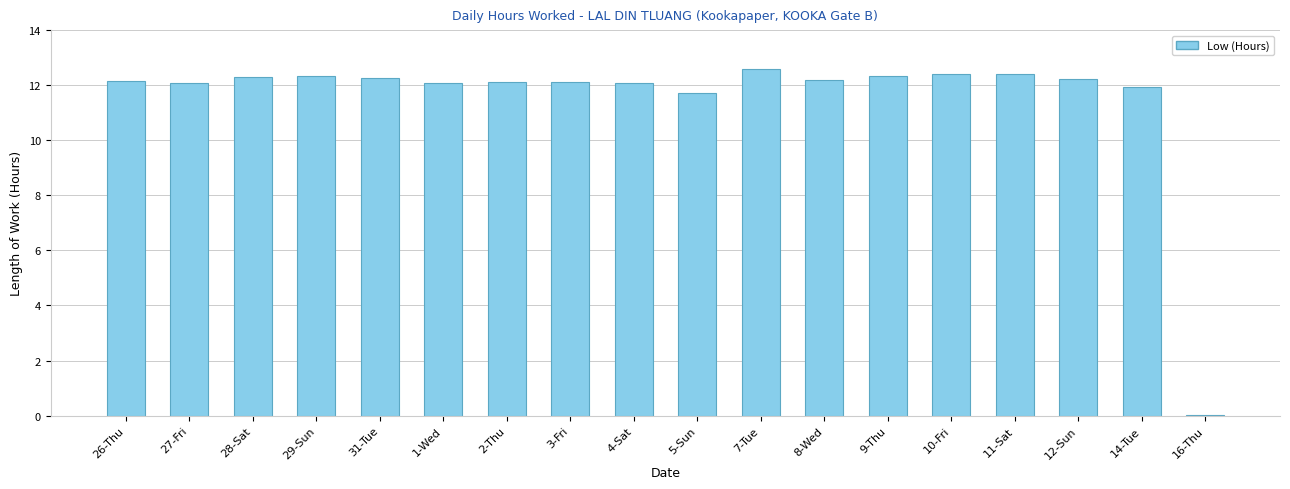

Between 1-Wed and 29-Sun, which is larger?

29-Sun